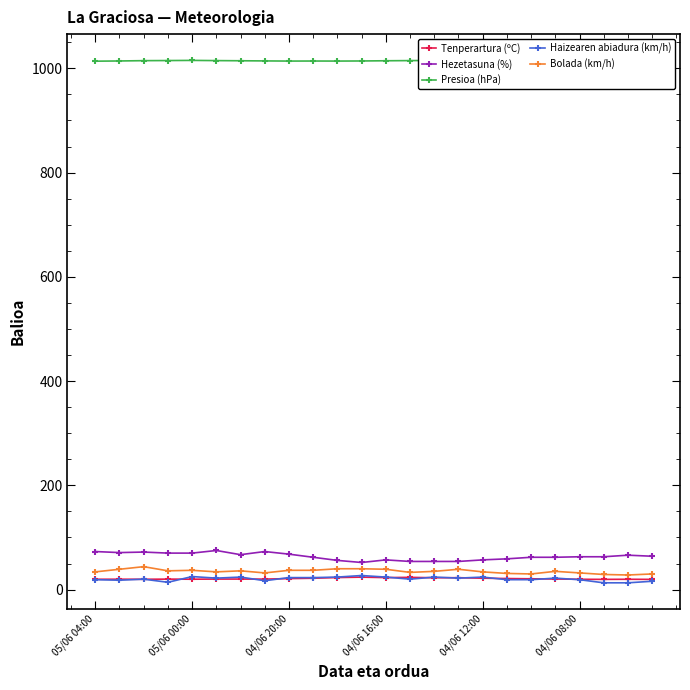

In Haizearen abiadura (km/h), how many points are higher than both neighbors (excluding endpoints)?

7